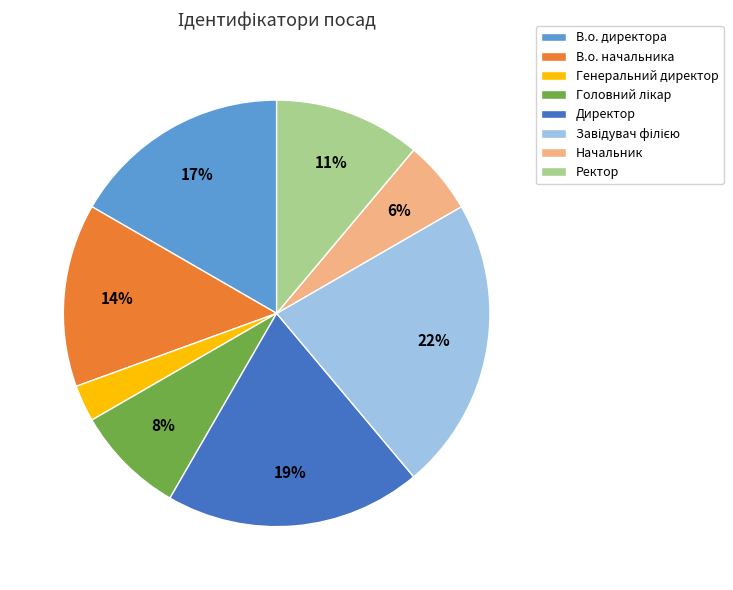

Is there any slice that represents more than half of the pie?

No